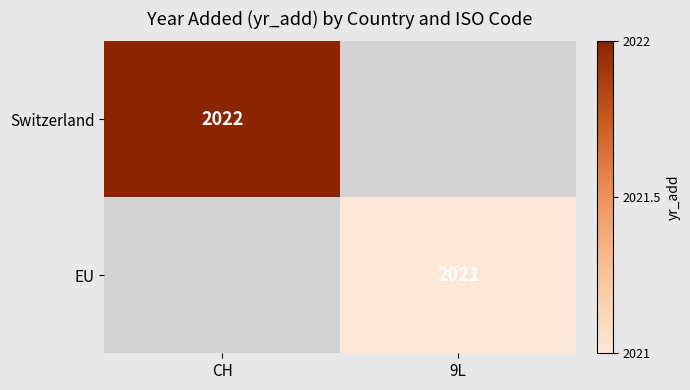

True or false: Switzerland has a value of 483 at CH.

False